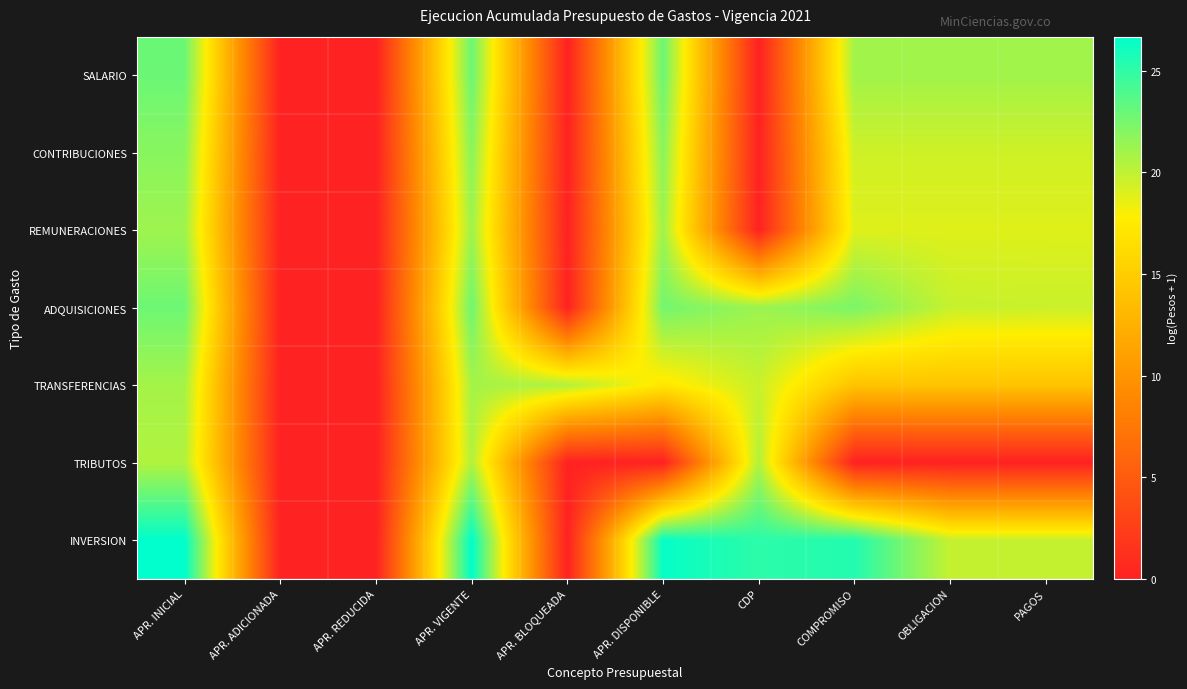

Rank the series by their maximum value, from lowest to highest.

TRIBUTOS, TRANSFERENCIAS, REMUNERACIONES, CONTRIBUCIONES, ADQUISICIONES, SALARIO, INVERSION